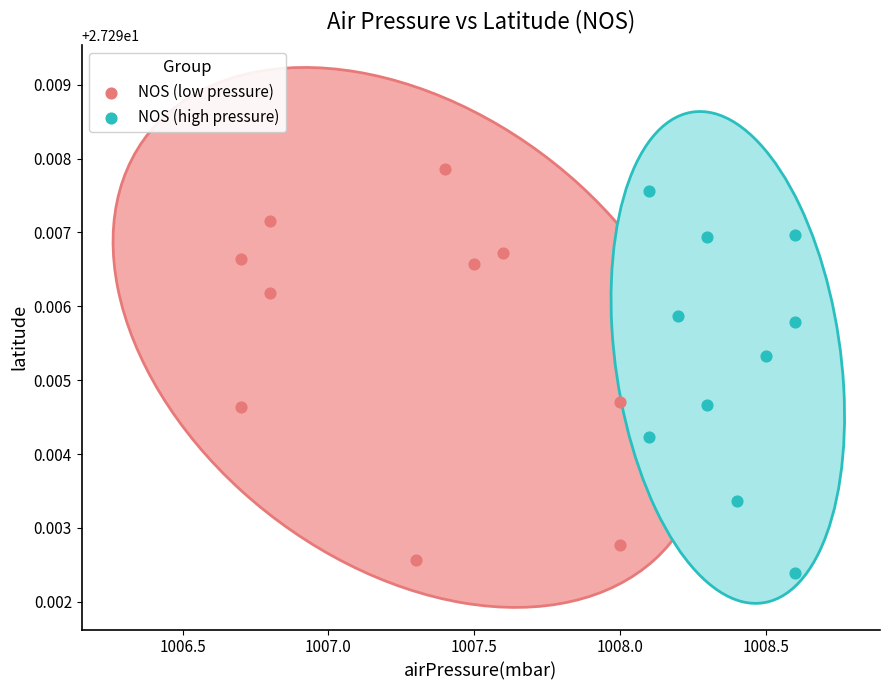

What are all the series names shown in the legend?

NOS (low pressure), NOS (high pressure)